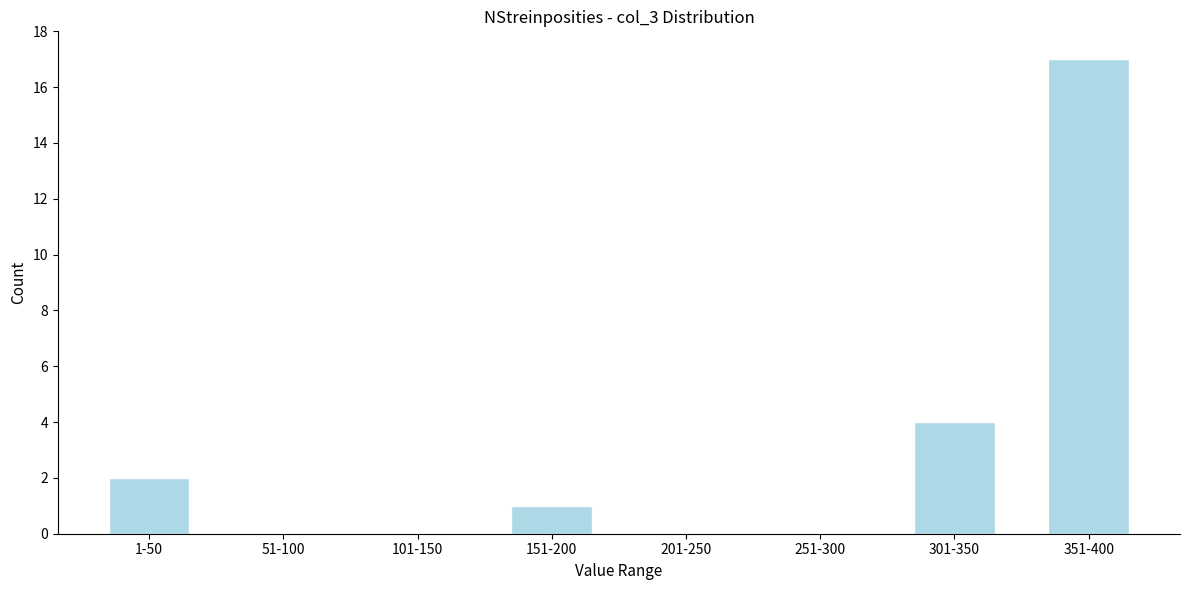

Reading right to left, list all the values displayed in this chart.

351-400=17	301-350=4	251-300=0	201-250=0	151-200=1	101-150=0	51-100=0	1-50=2